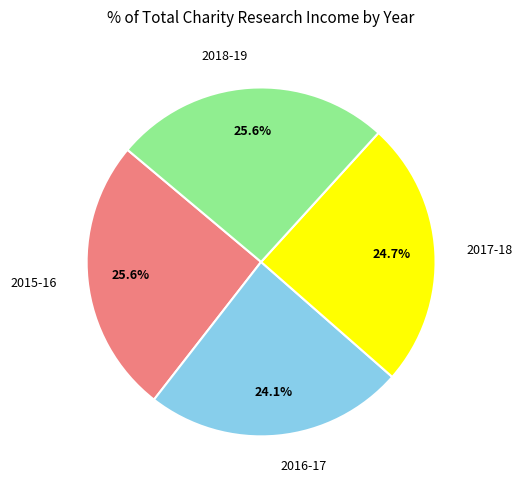

Count the number of slices in the pie.

4